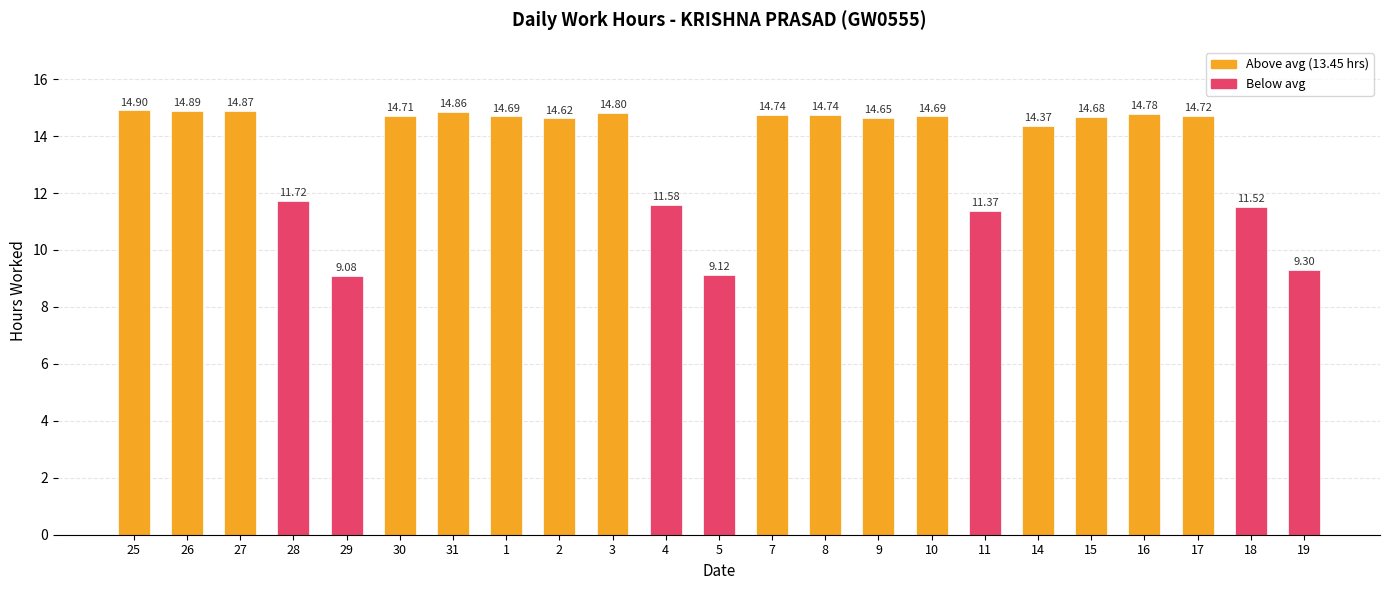

The value at 2 is 14.6. True or false?

True